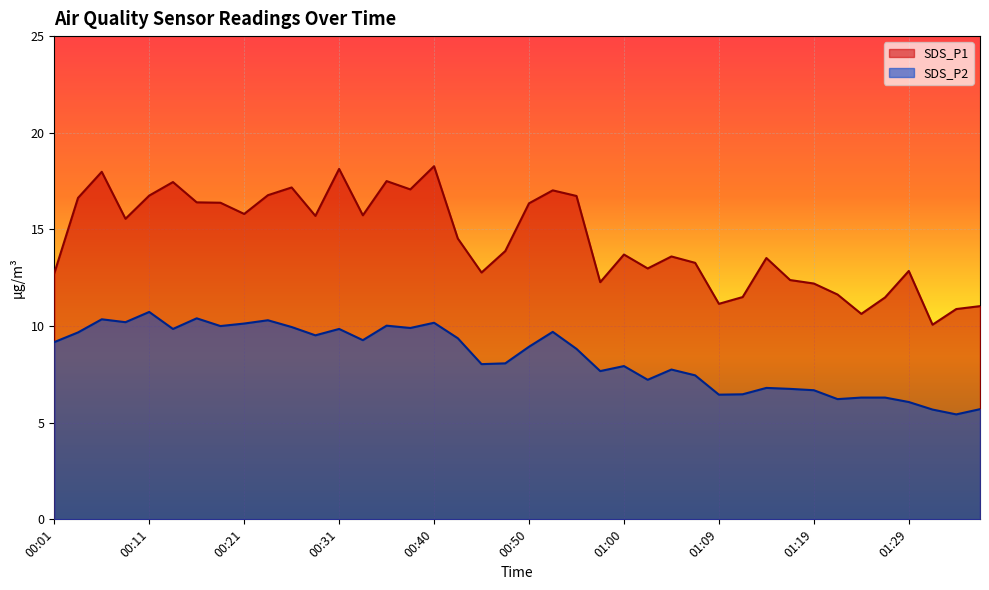

Which series changed the most between 01:19 and 01:34?

SDS_P1